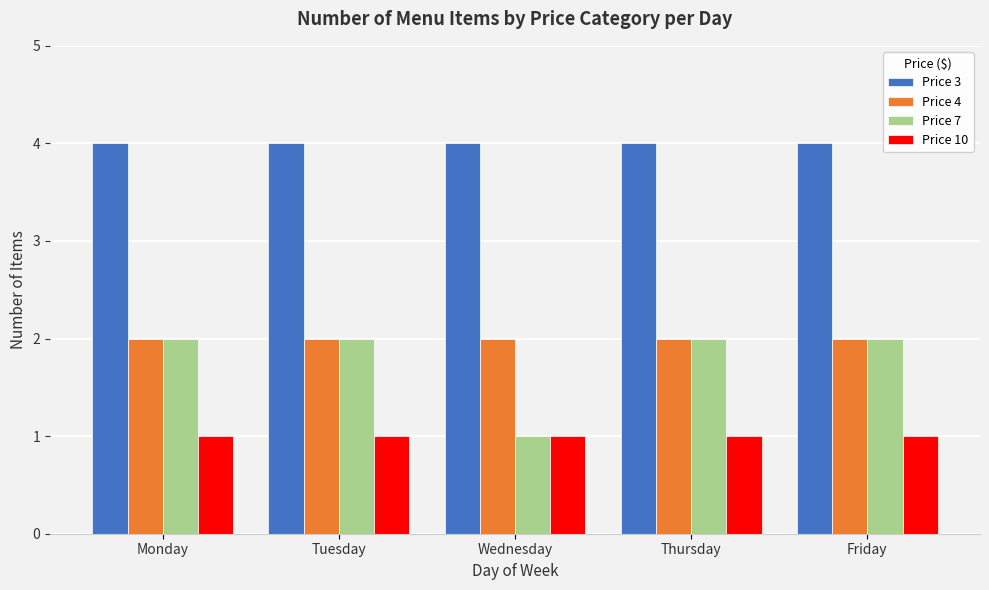

What is the sum of all Price 3 values?

20